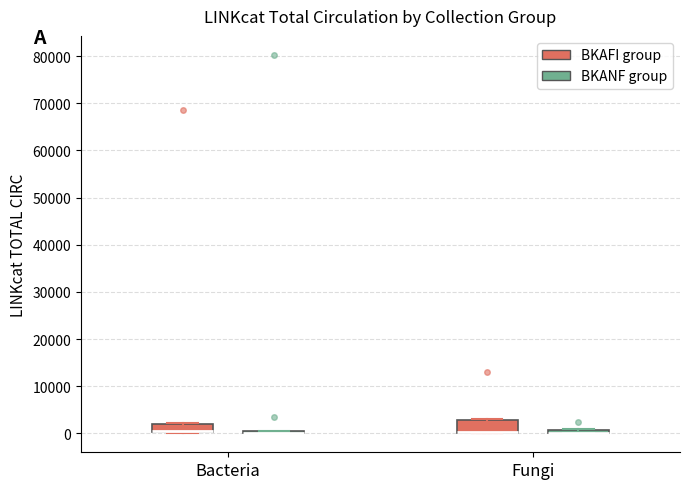

Where is the lower edge of the box for Fungi (BKAFI group) on the y-axis? The values are not printed on the chart, so give them approximately, as read against the axis.

0